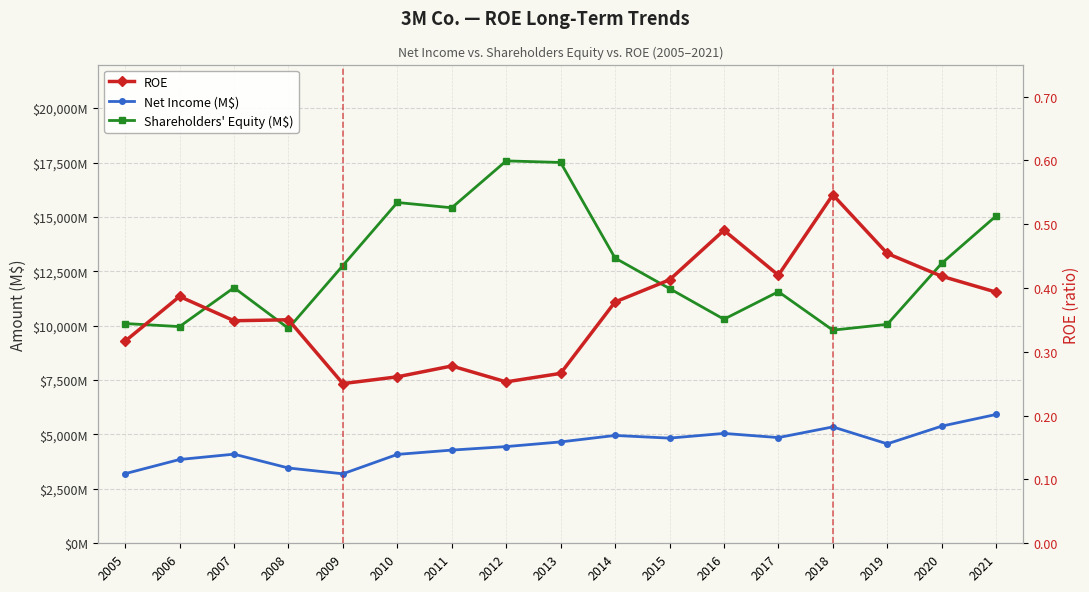

Reading left to right, extract all data points from this chart.

Net Income (M$): 3199.0	3851.0	4096.0	3460.0	3193.0	4085.0	4283.0	4444.0	4659.0	4956.0	4833.0	5050.0	4858.0	5349.0	4570.0	5384.0	5921.0
Shareholders' Equity (M$): 10100.0	9959.0	11747.0	9879.0	12764.0	15663.0	15420.0	17575.0	17502.0	13109.0	11708.0	10298.0	11563.0	9796.0	10063.0	12867.0	15046.0
ROE: 0.3	0.4	0.3	0.4	0.3	0.3	0.3	0.3	0.3	0.4	0.4	0.5	0.4	0.5	0.5	0.4	0.4